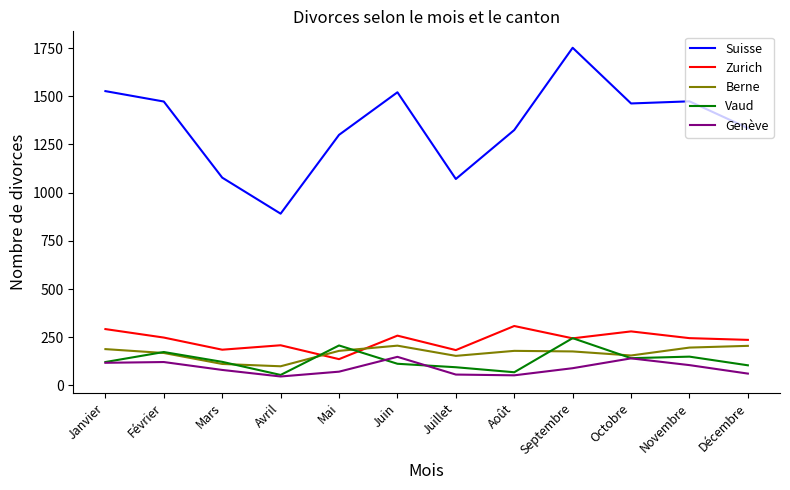

Which series ends up on top after the final intersection of Zurich and Berne?

Zurich